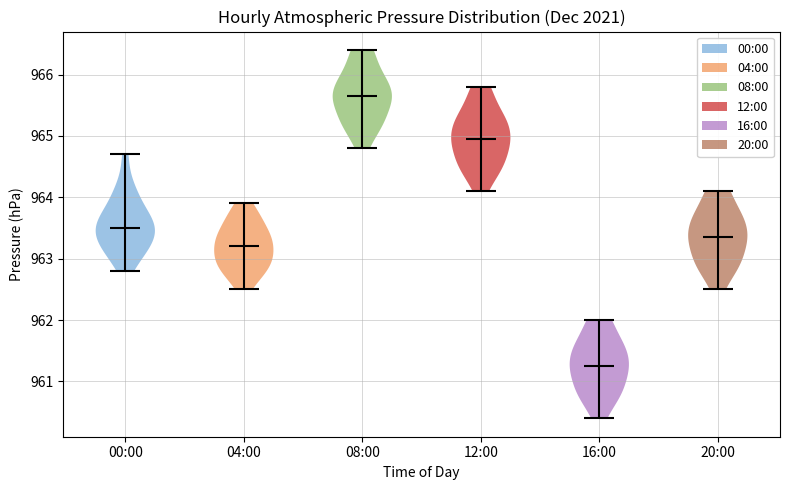

Reading left to right, read every violin against the y-axis: where its median line is, and the lowest and highest points it reaches. The values are not printed on the chart, so give them approximately, as read against the axis.

00:00: median line 963.5, lowest point 962.8, highest point 964.7
04:00: median line 963.2, lowest point 962.5, highest point 963.9
08:00: median line 965.7, lowest point 964.8, highest point 966.4
12:00: median line 965.0, lowest point 964.1, highest point 965.8
16:00: median line 961.3, lowest point 960.4, highest point 962.0
20:00: median line 963.4, lowest point 962.5, highest point 964.1